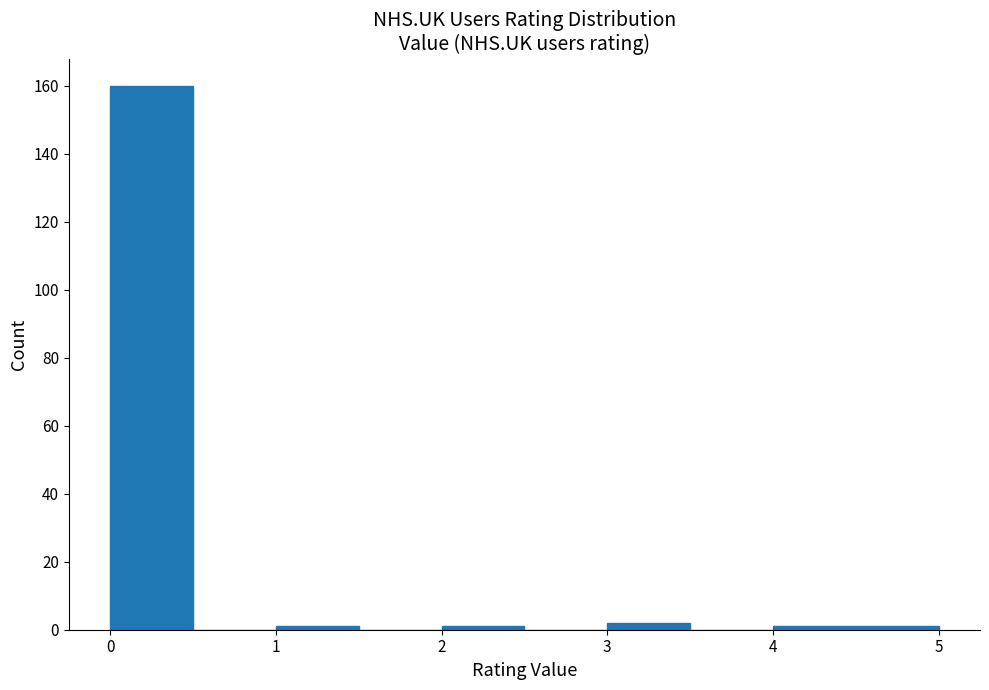

Reading left to right, transcribe this chart: for each bar, give the range it covers on the x-axis and its height. The values are not printed on the chart, so give them approximately, as read against the axis.

0.0 to 0.5: 160
0.5 to 1.0: 0
1.0 to 1.5: under 2
1.5 to 2.0: 0
2.0 to 2.5: under 2
2.5 to 3.0: 0
3.0 to 3.5: 2
3.5 to 4.0: 0
4.0 to 4.5: under 2
4.5 to 5.0: under 2